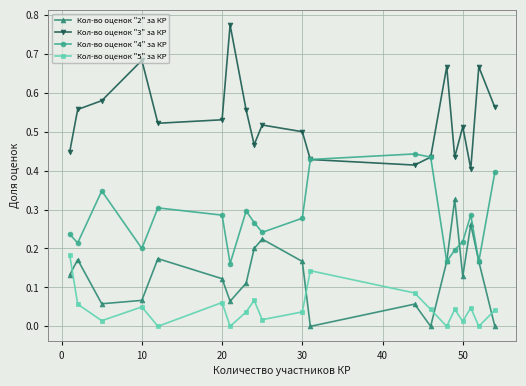

Which series has the largest total across all categories?

Кол-во оценок "3" за КР